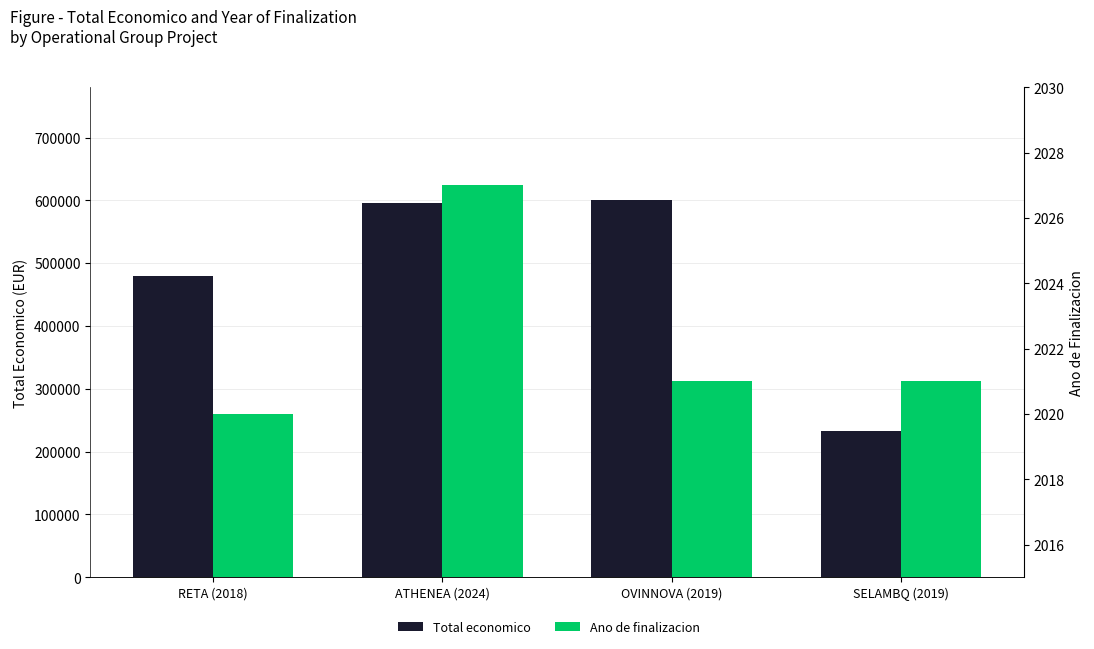

What is the average value of the Total economico series?

476781